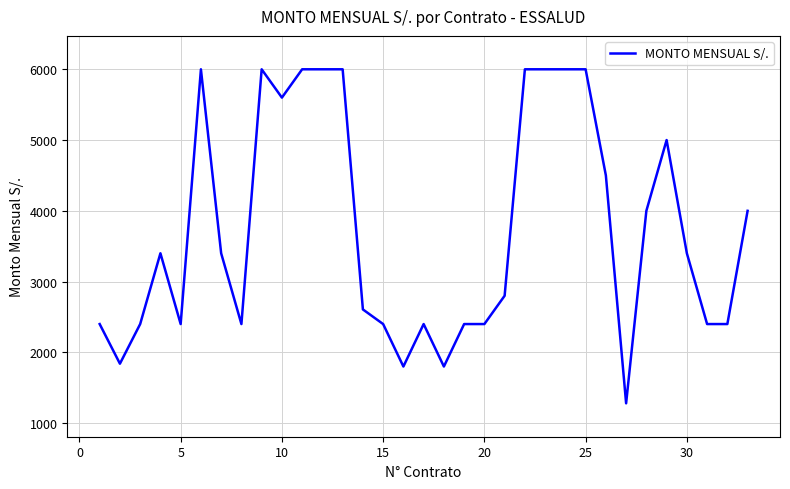

What is the difference between the maximum and minimum values?

4720.0